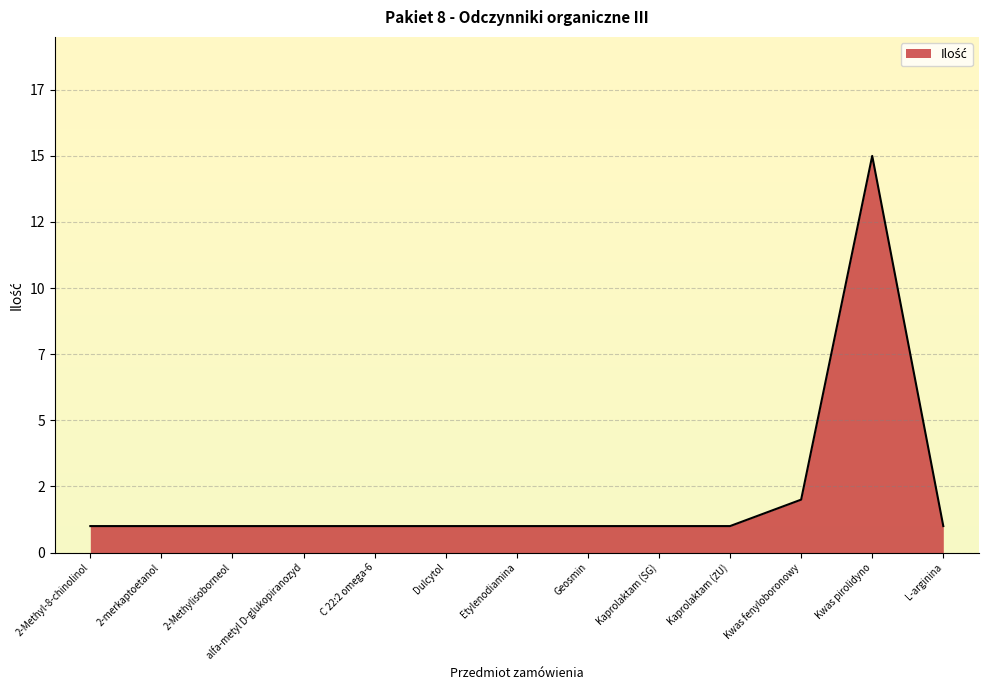

Does the chart display data point markers on the line(s)?

No